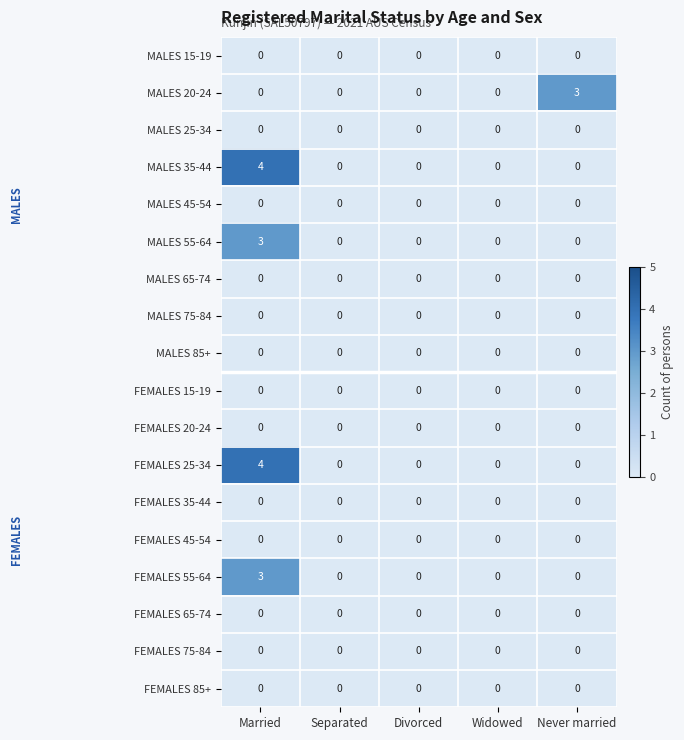

How many data points does each series have?

5